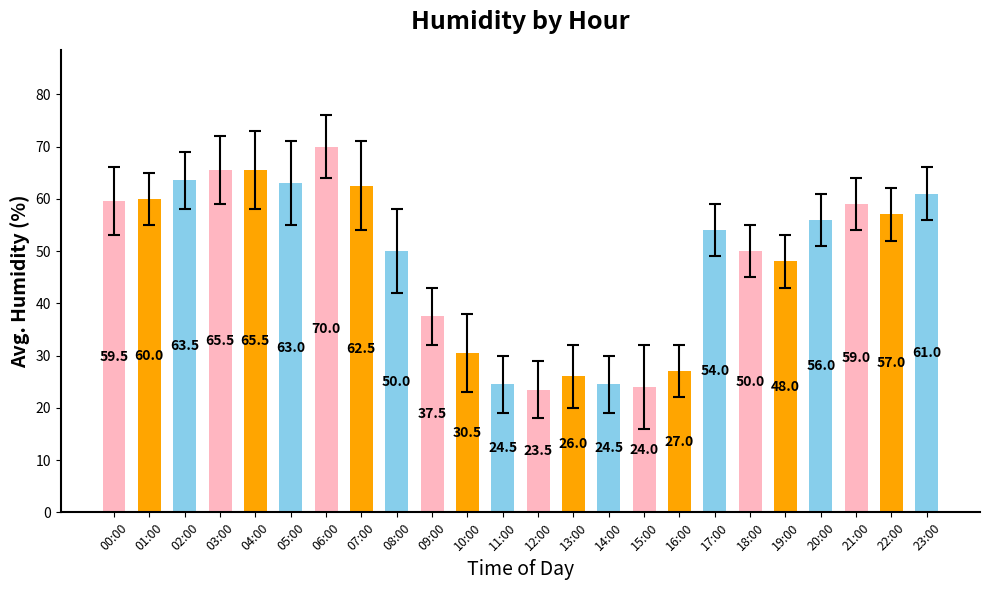

Approximately how many times larger is the value at 21:00 compared to 08:00?

1.2